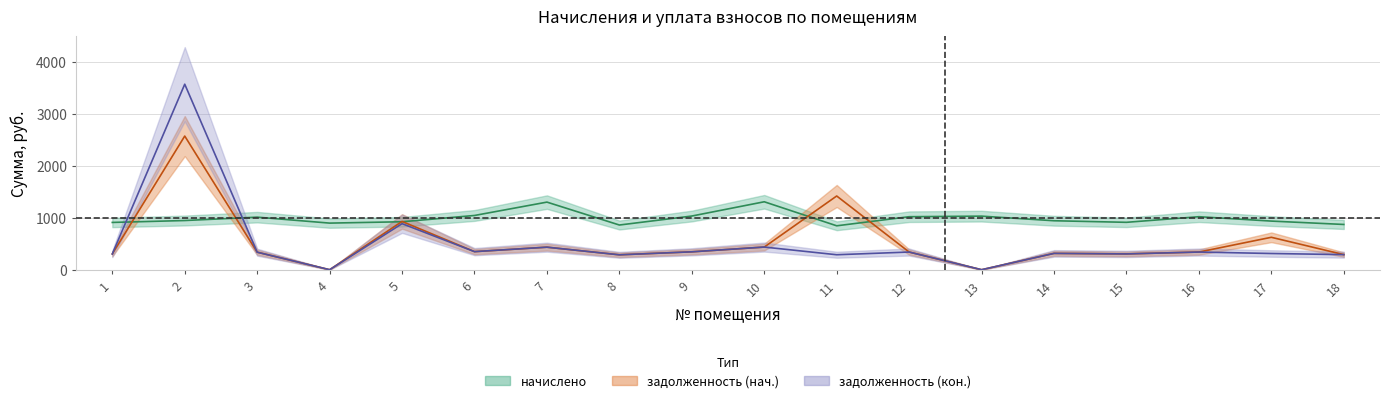

Between 3 and 5, which series saw the biggest shift?

задолженность (нач.)